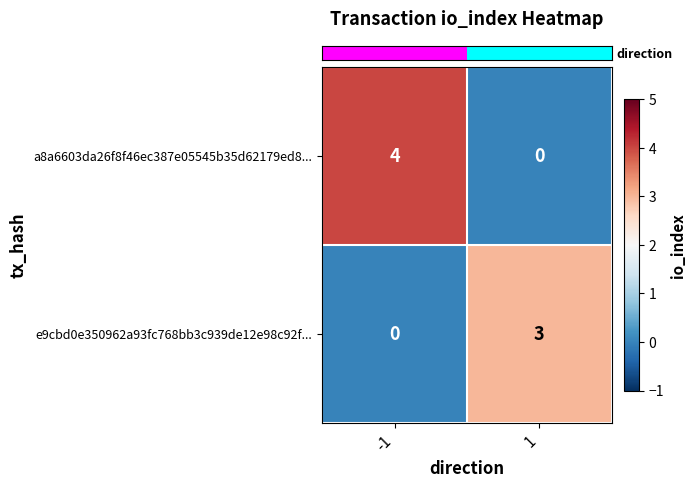

True or false: e9cbd0e350962a93fc768bb3c939de12e98c92f... has a value of -2 at -1.

False